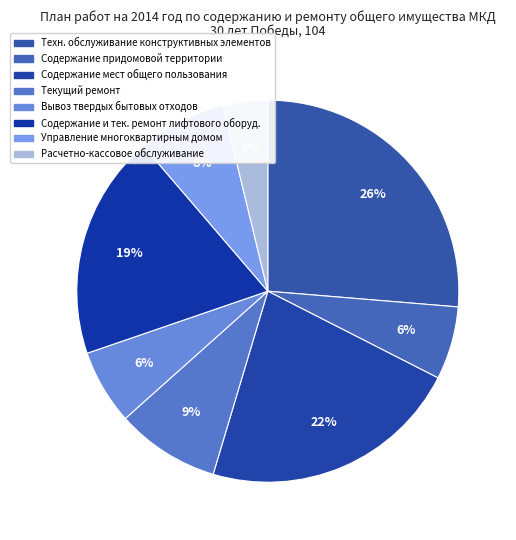

Count the number of slices in the pie.

8